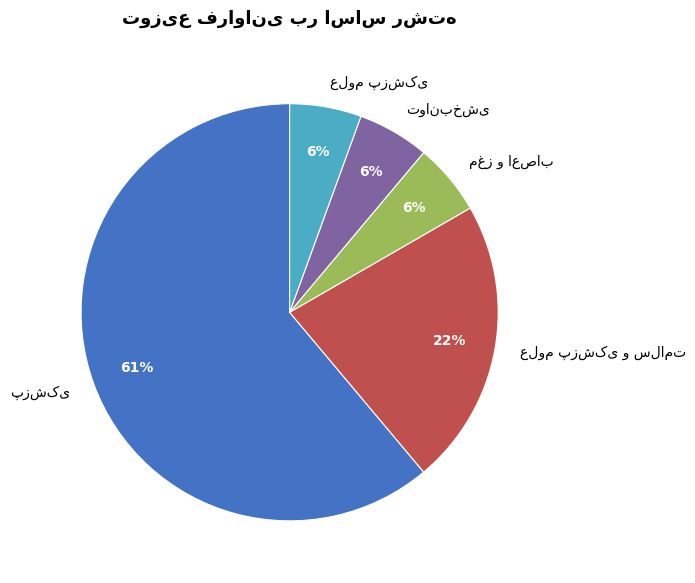

Is there a majority slice in this chart?

Yes